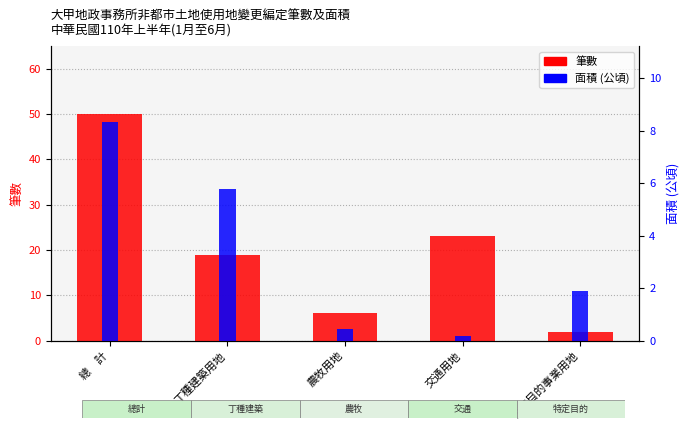

What is the lowest value of the 筆數 series?

2.0